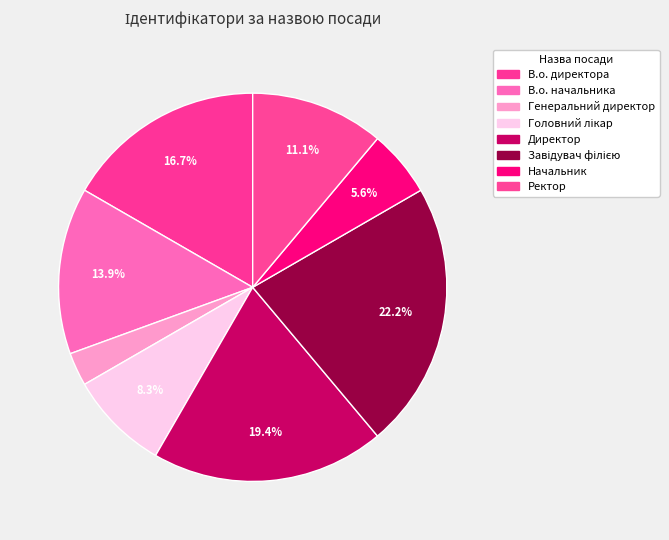

How much of the chart is everything except Начальник?

94.4%